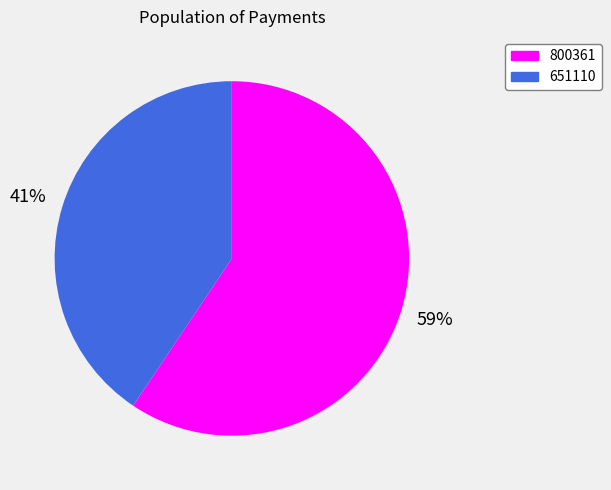

To the nearest percent, what is the combined percentage of 800361 and 651110?

100%